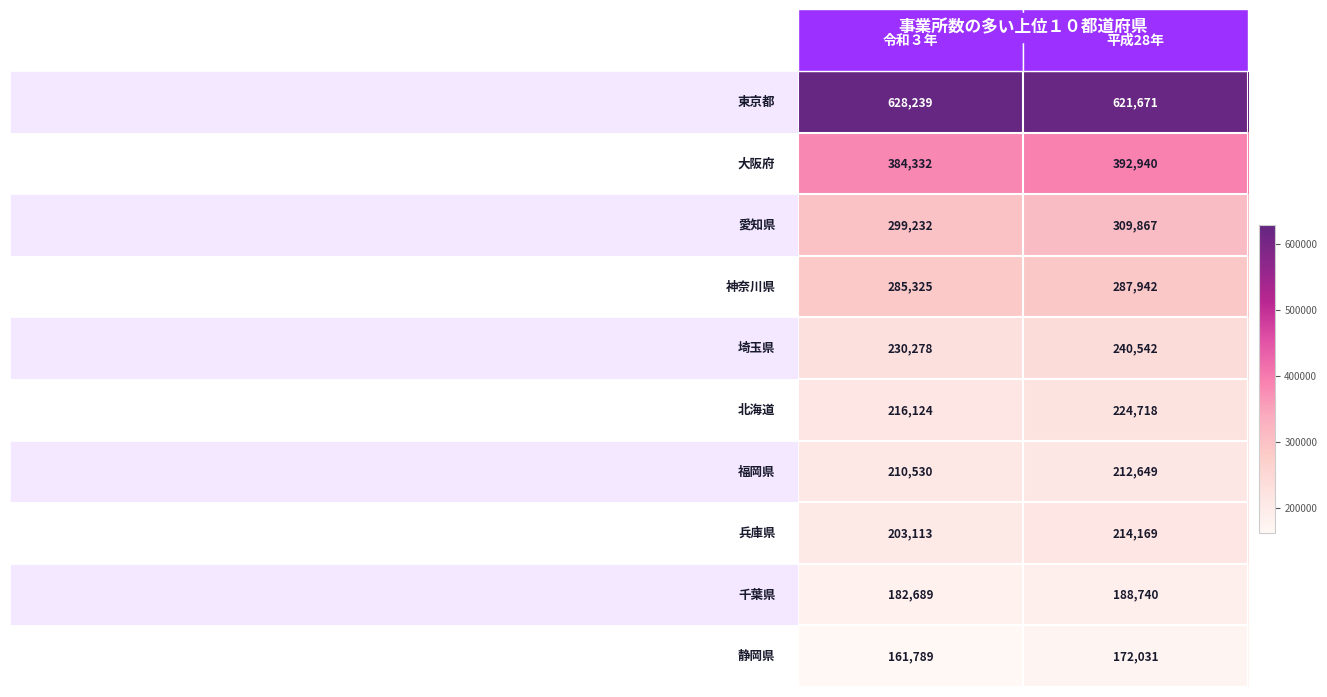

Which category has the lowest value across all series?

令和３年